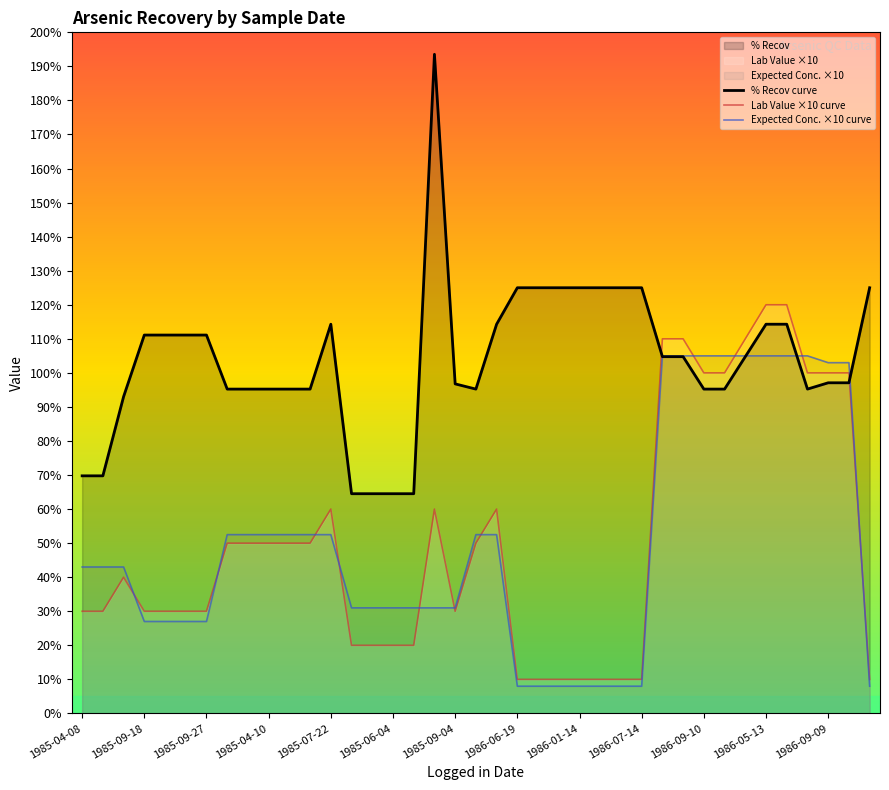

What is the sum of all % Recov curve values?

4048.2